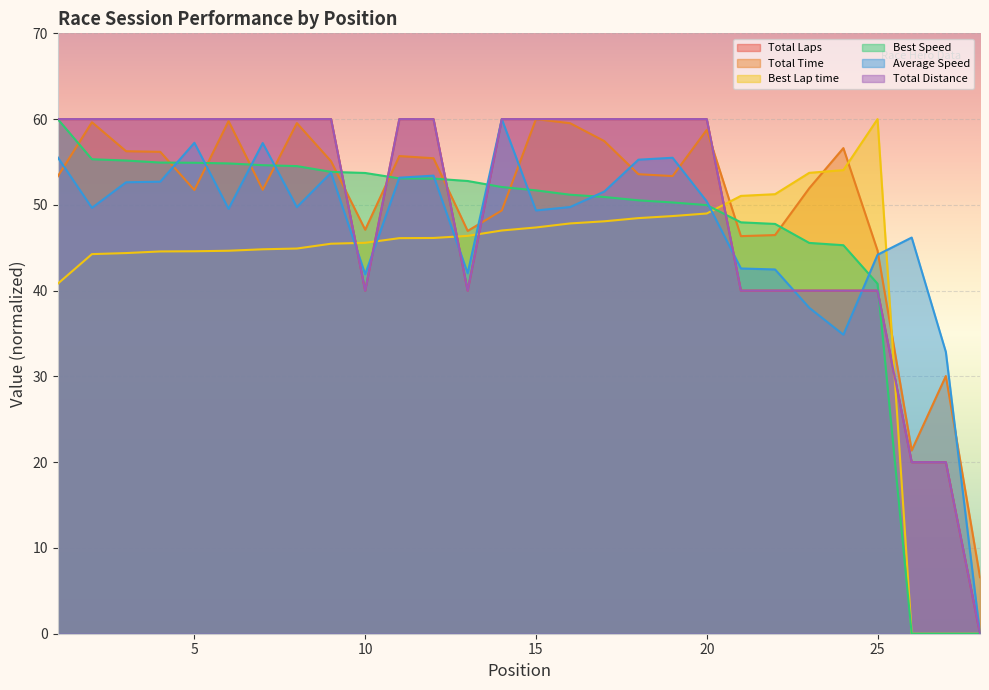

True or false: Average Speed has a value of 80.9 at 20.

False